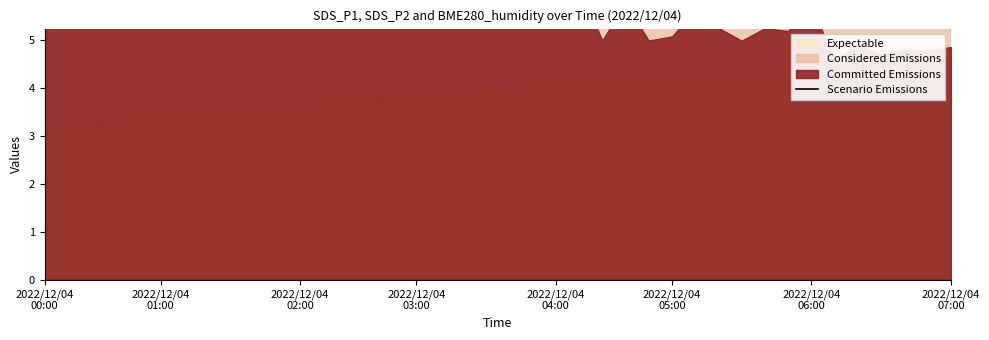

The chart shows a value of 12.2 at 19. True or false?

False